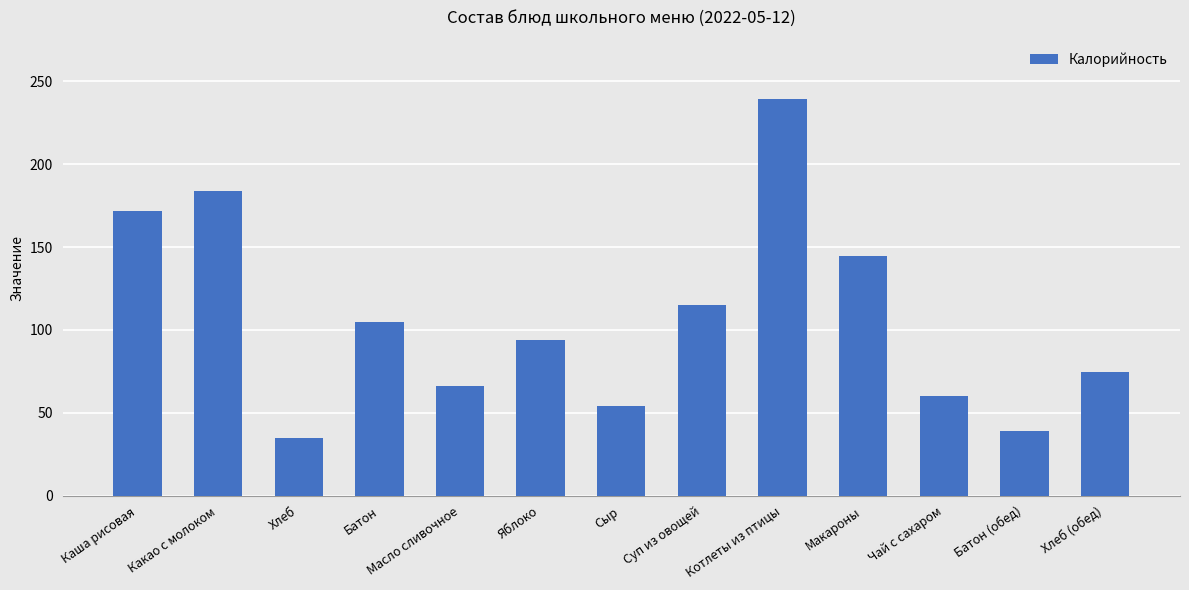

Does the chart contain any negative values?

No